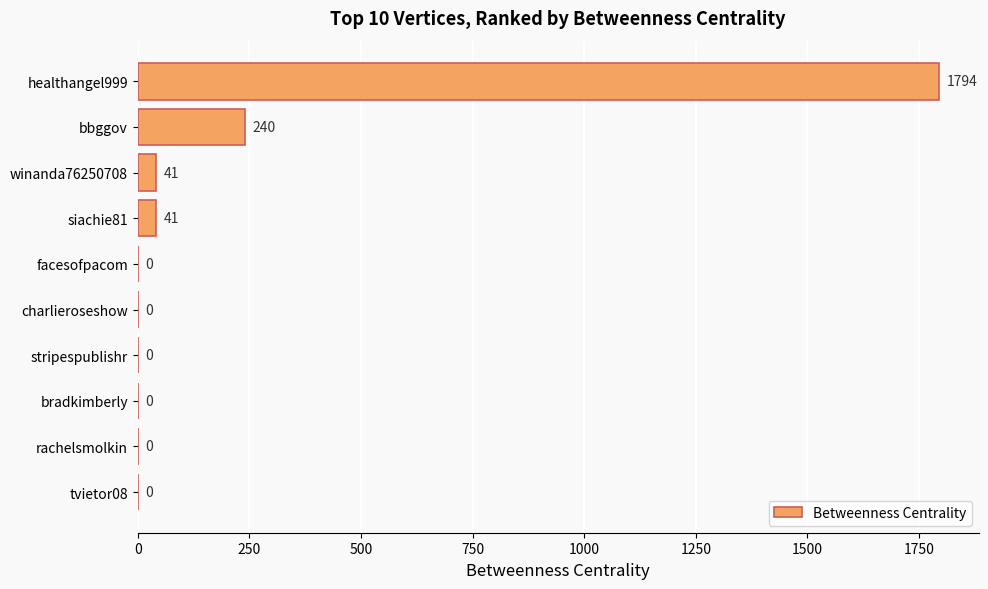

Reading bottom to top, transcribe all the data shown in this chart.

tvietor08=0	rachelsmolkin=0	bradkimberly=0	stripespublishr=0	charlieroseshow=0	facesofpacom=0	siachie81=41	winanda76250708=41	bbggov=240	healthangel999=1794